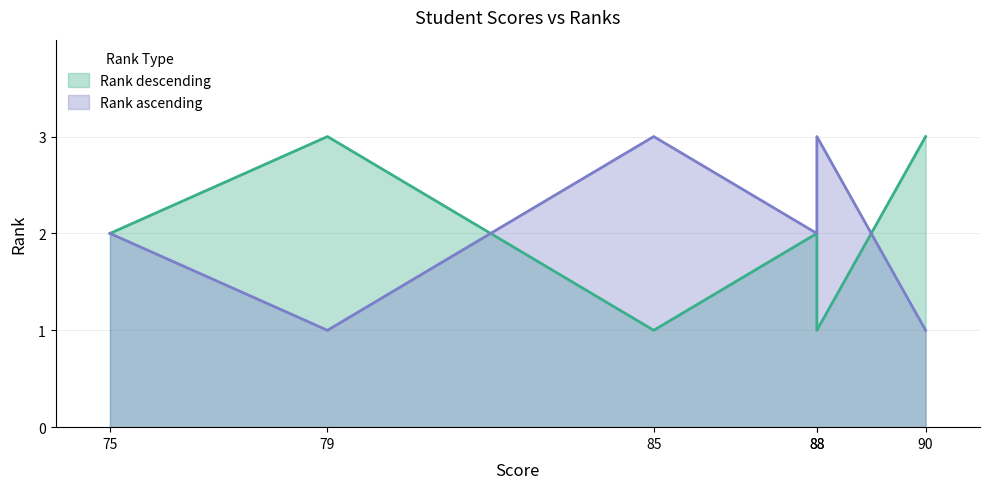

Reading left to right, list all the values displayed in this chart.

Rank descending: 2	3	1	2	1	3
Rank ascending: 2	1	3	2	3	1